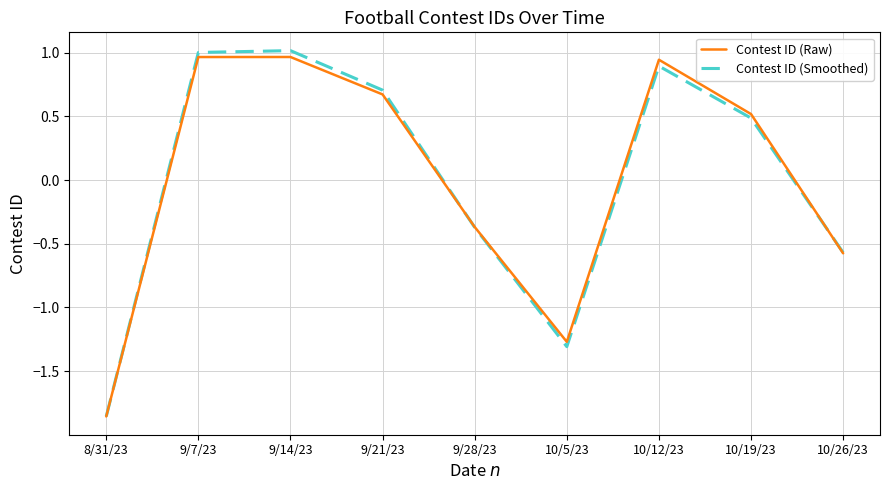

Where is Contest ID (Smoothed) nearest to the value 0?

9/28/23